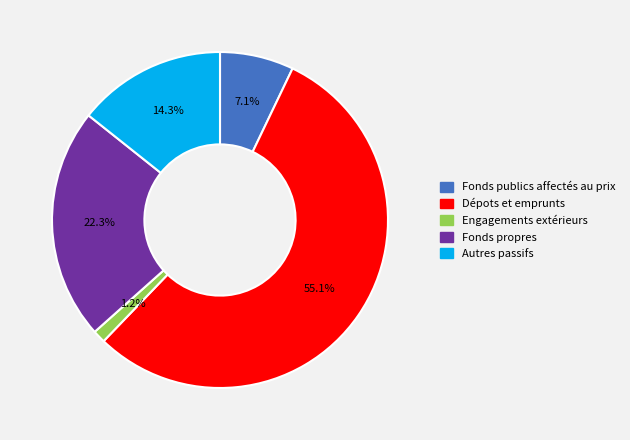

Is it true that Autres passifs is 9% of the pie?

False